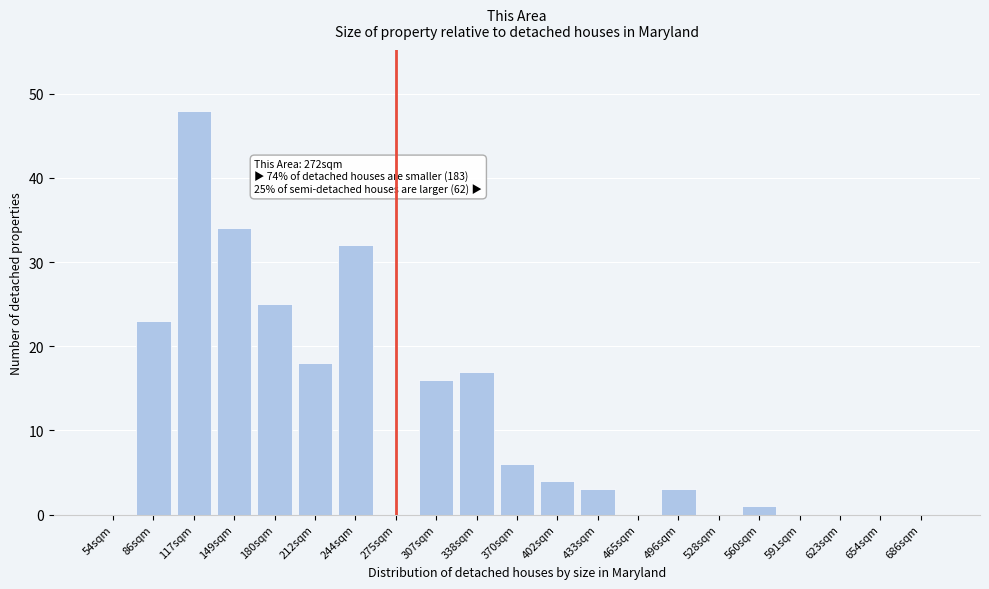

Reading left to right, list all the values displayed in this chart.

54sqm=0	86sqm=23	117sqm=48	149sqm=34	180sqm=25	212sqm=18	244sqm=32	275sqm=0	307sqm=16	338sqm=17	370sqm=6	402sqm=4	433sqm=3	465sqm=0	496sqm=3	528sqm=0	560sqm=1	591sqm=0	623sqm=0	654sqm=0	686sqm=0